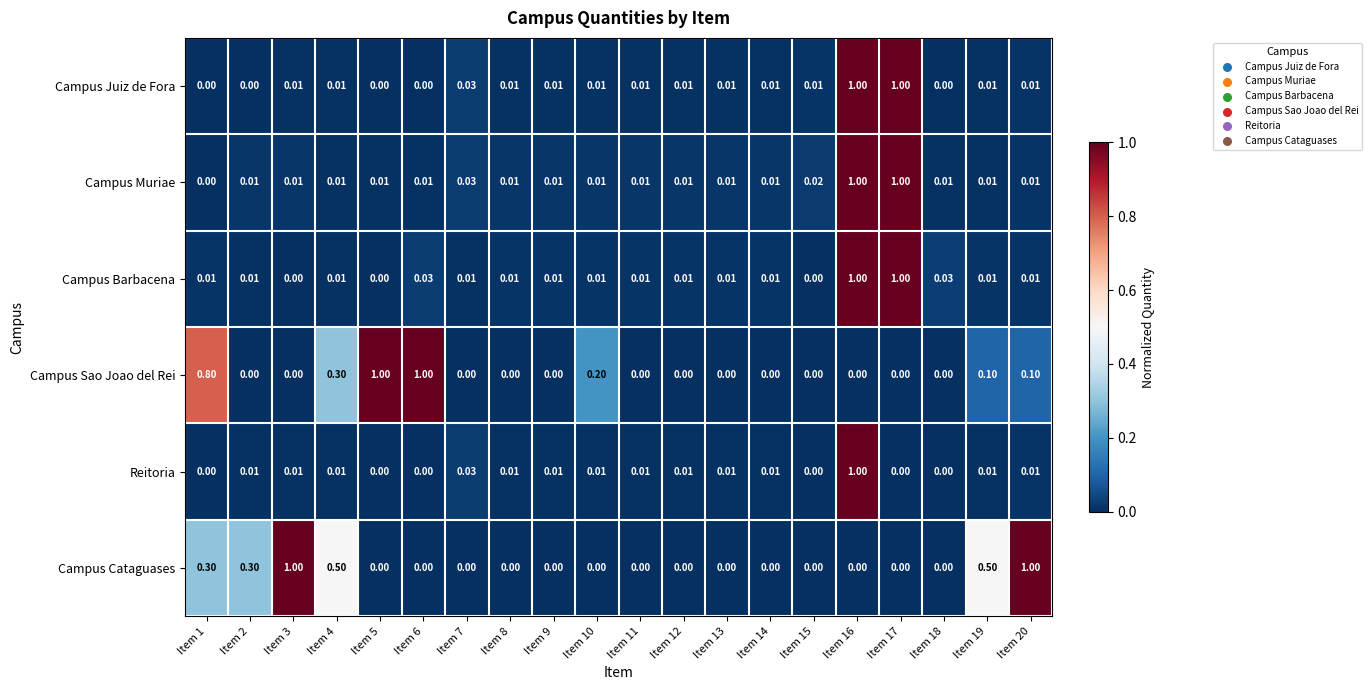

Which series has the largest total across all categories?

Campus Cataguases